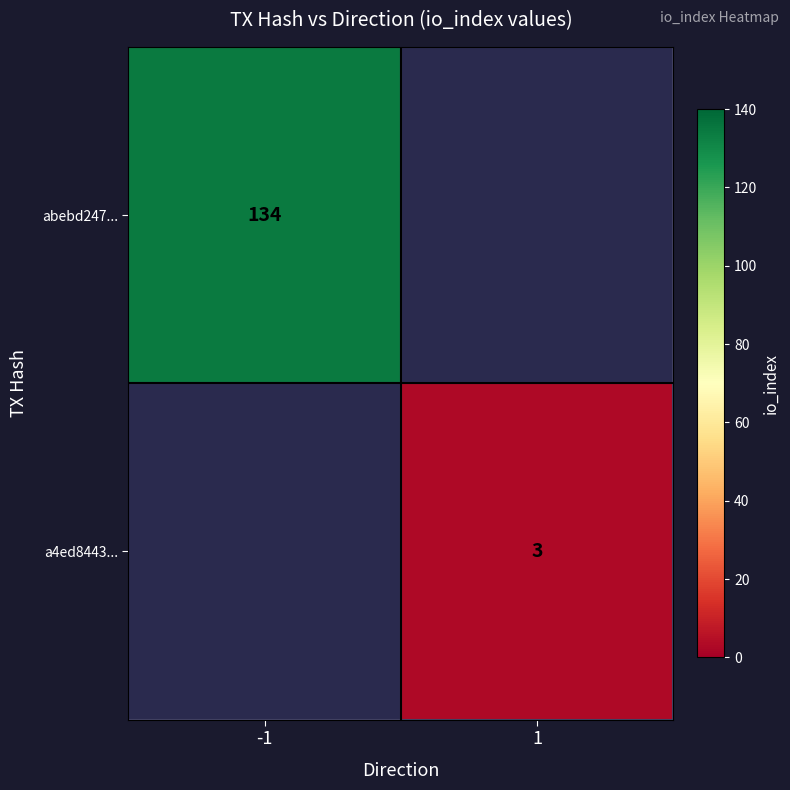

Which has a higher value, 1 or -1?

-1